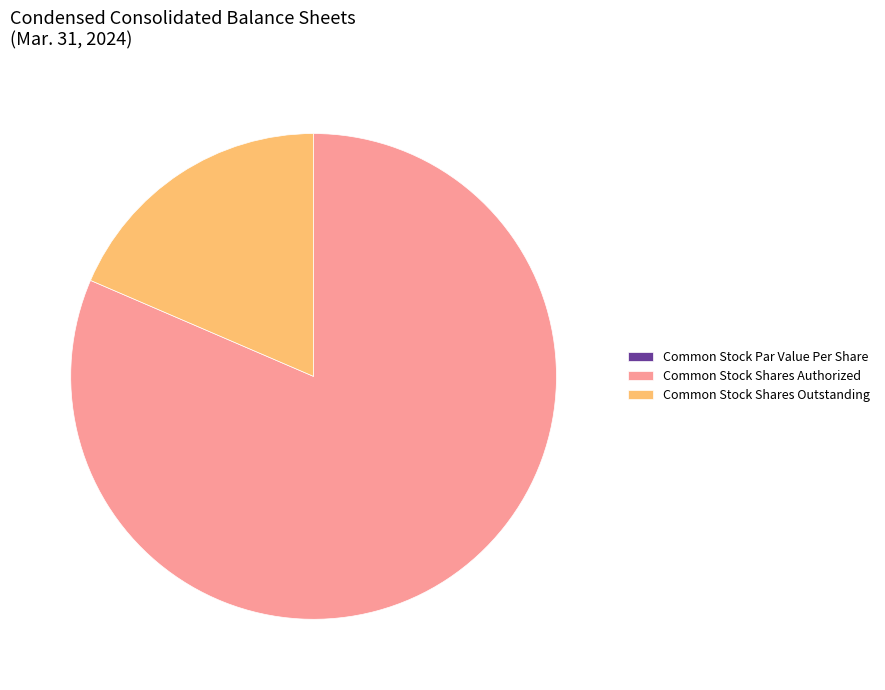

Which has a higher value, Common Stock Shares Outstanding or Common Stock Shares Authorized?

Common Stock Shares Authorized